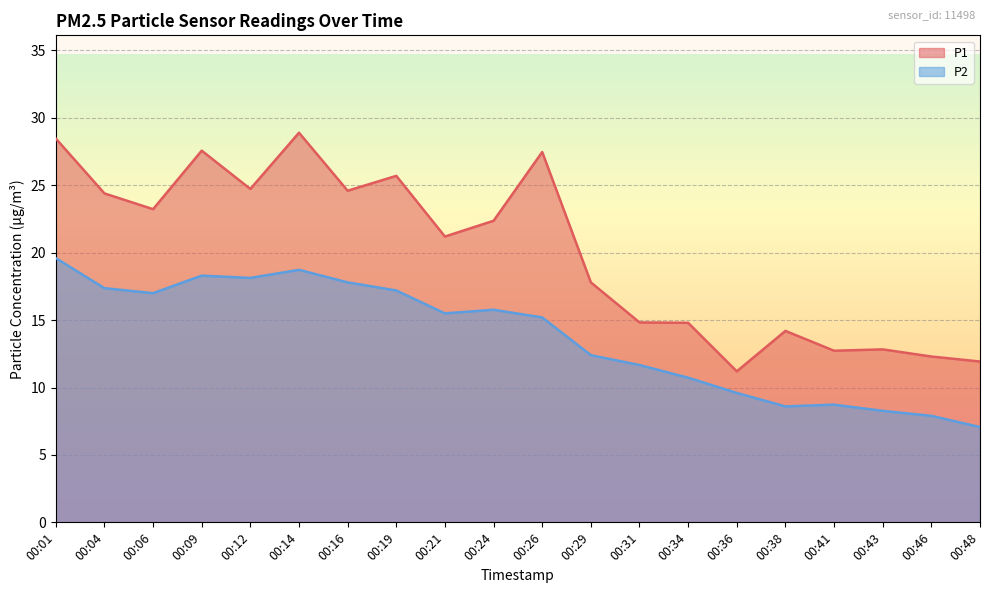

Rank the series at 00:36 from lowest to highest value.

P2, P1